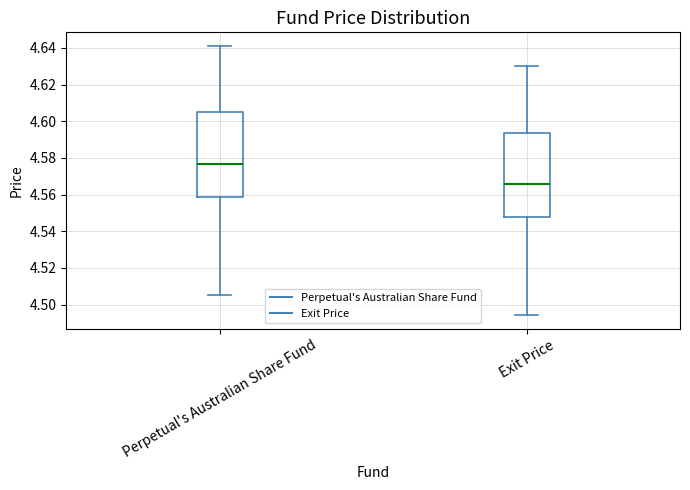

Where is the upper edge of the box for Exit Price on the y-axis? The values are not printed on the chart, so give them approximately, as read against the axis.

4.594